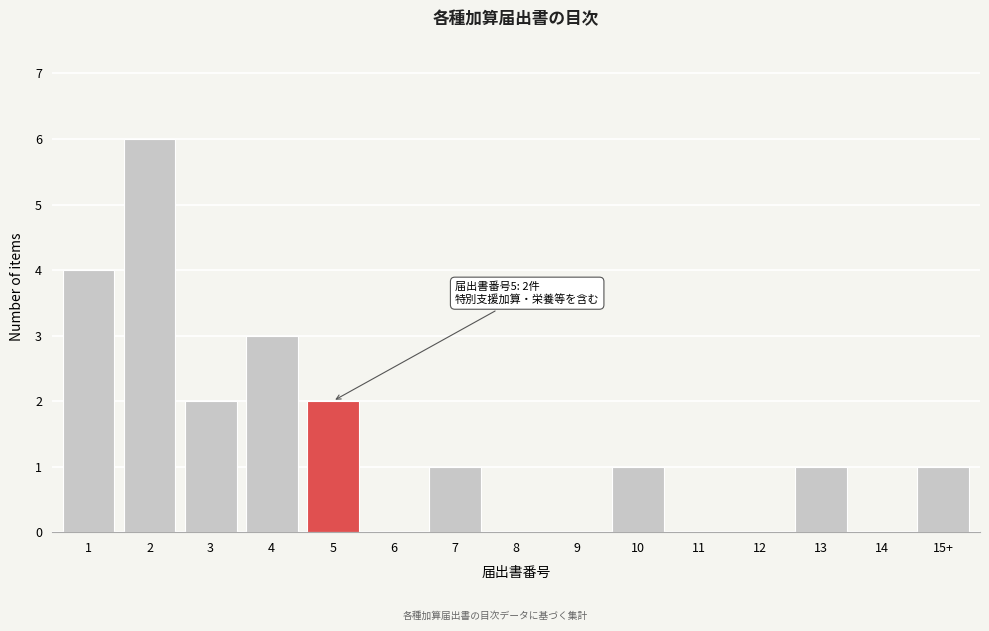

Reading left to right, extract all data points from this chart.

1=4	2=6	3=2	4=3	5=2	6=0	7=1	8=0	9=0	10=1	11=0	12=0	13=1	14=0	15+=1